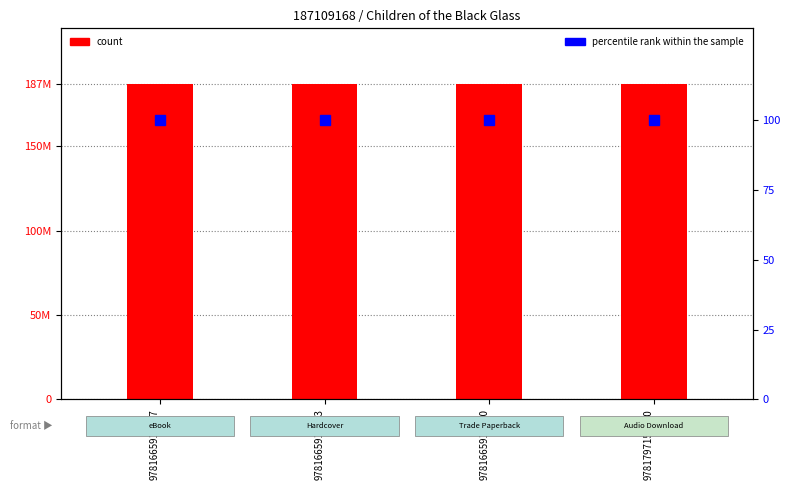

What is the smallest value displayed?

100